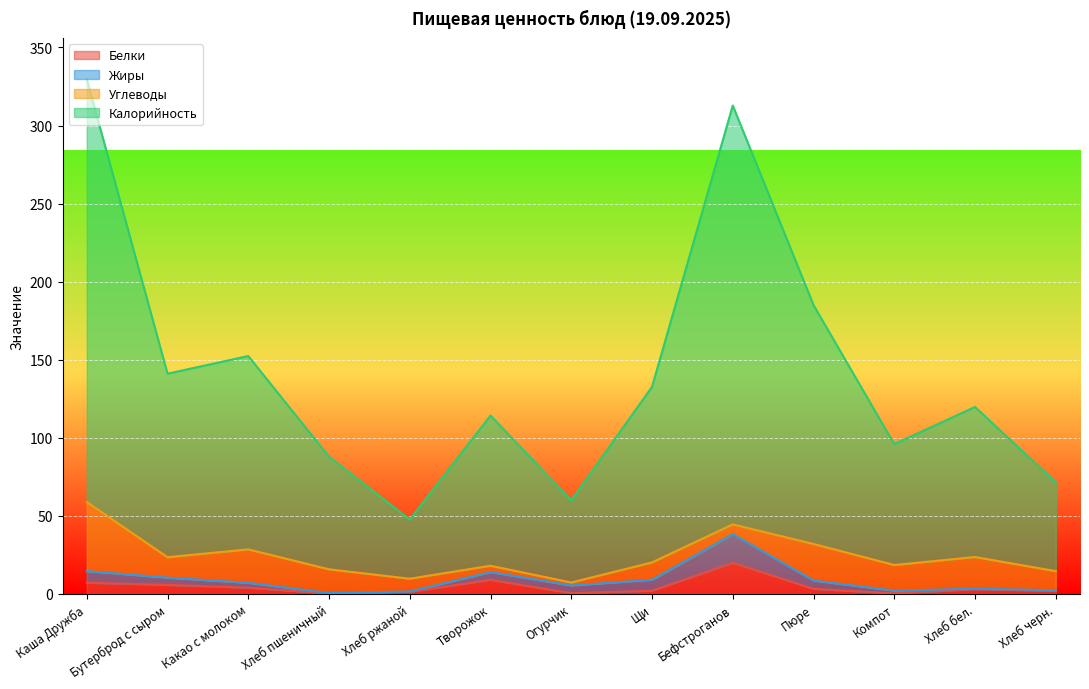

Where is the first local minimum for Калорийность?

Бутерброд с сыром